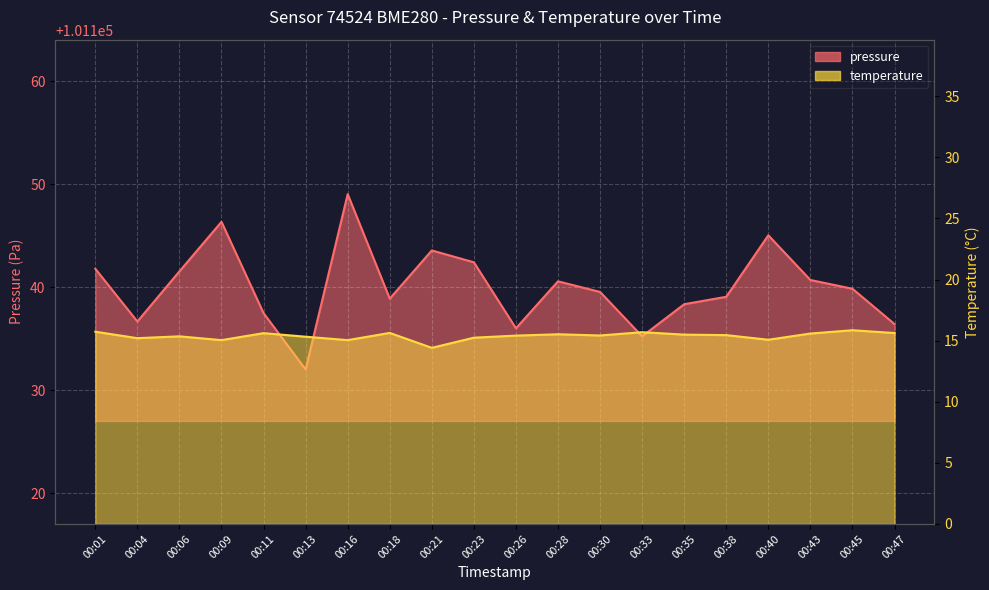

Reading left to right, extract all data points from this chart.

pressure: 101141.8	101136.7	101141.5	101146.3	101137.5	101132.0	101149.0	101138.9	101143.6	101142.4	101136.0	101140.6	101139.5	101135.2	101138.3	101139.1	101145.0	101140.7	101139.8	101136.4
temperature: 15.7	15.2	15.3	15.0	15.6	15.3	15.0	15.6	14.4	15.2	15.4	15.5	15.4	15.7	15.5	15.4	15.1	15.6	15.8	15.6